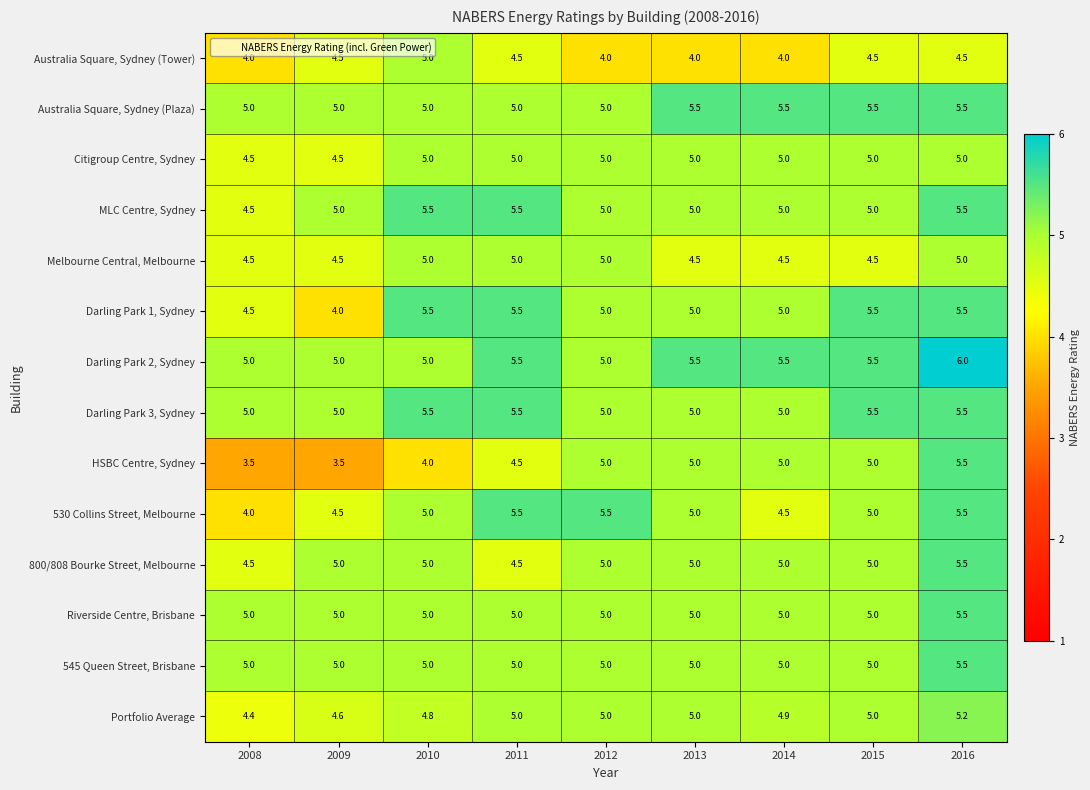

How many data points in Portfolio Average are less than 5?

4